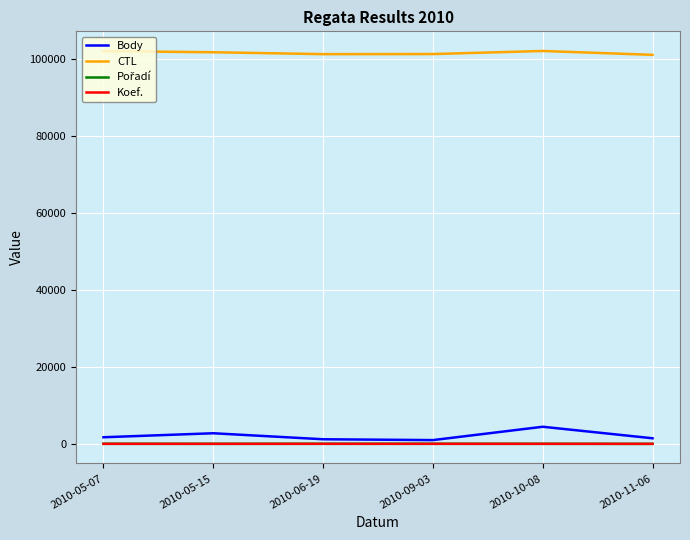

In CTL, how many points are lower than both neighbors (excluding endpoints)?

1